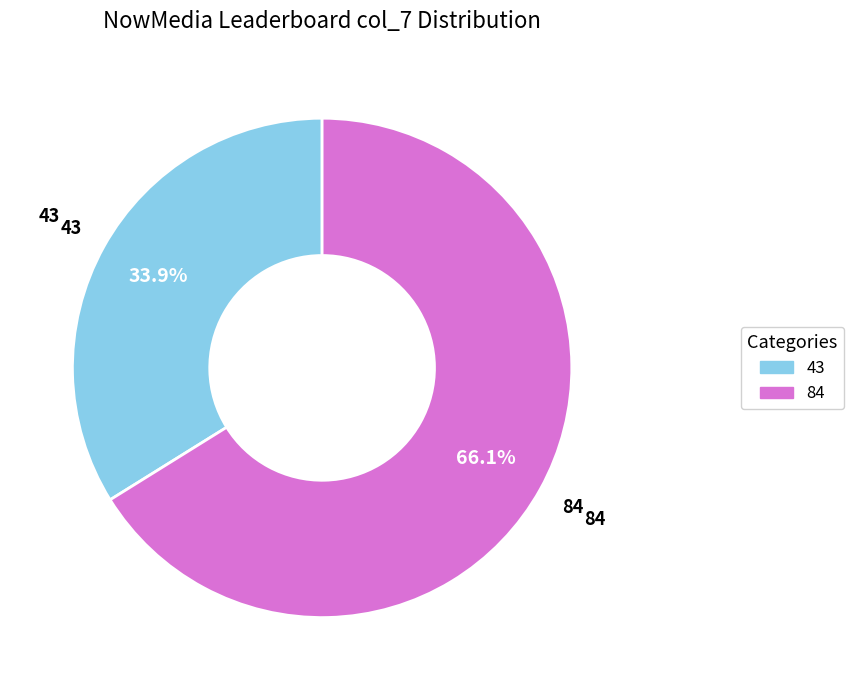

Is it true that 43 is 34% of the pie?

True